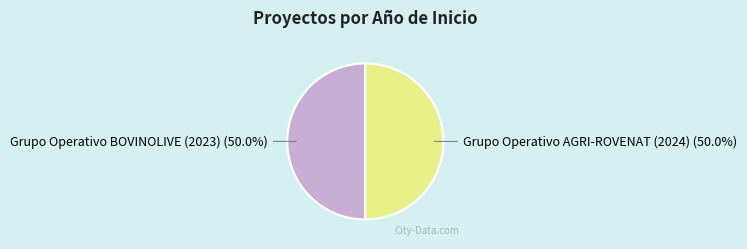

Is it true that Grupo Operativo BOVINOLIVE (2023) is 50% of the pie?

True